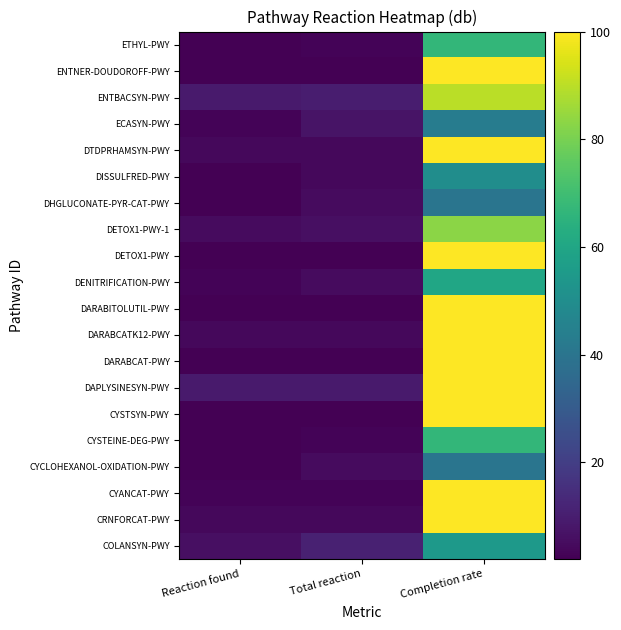

Reading left to right, extract all data points from this chart.

COLANSYN-PWY: Reaction found=6	Total reaction=11	Completion rate=55
CRNFORCAT-PWY: Reaction found=4	Total reaction=4	Completion rate=100
CYANCAT-PWY: Reaction found=3	Total reaction=3	Completion rate=100
CYCLOHEXANOL-OXIDATION-PWY: Reaction found=2	Total reaction=5	Completion rate=40
CYSTEINE-DEG-PWY: Reaction found=2	Total reaction=3	Completion rate=67
CYSTSYN-PWY: Reaction found=2	Total reaction=2	Completion rate=100
DAPLYSINESYN-PWY: Reaction found=9	Total reaction=9	Completion rate=100
DARABCAT-PWY: Reaction found=2	Total reaction=2	Completion rate=100
DARABCATK12-PWY: Reaction found=4	Total reaction=4	Completion rate=100
DARABITOLUTIL-PWY: Reaction found=2	Total reaction=2	Completion rate=100
DENITRIFICATION-PWY: Reaction found=3	Total reaction=5	Completion rate=60
DETOX1-PWY: Reaction found=2	Total reaction=2	Completion rate=100
DETOX1-PWY-1: Reaction found=5	Total reaction=6	Completion rate=83
DHGLUCONATE-PYR-CAT-PWY: Reaction found=2	Total reaction=5	Completion rate=40
DISSULFRED-PWY: Reaction found=2	Total reaction=4	Completion rate=50
DTDPRHAMSYN-PWY: Reaction found=4	Total reaction=4	Completion rate=100
ECASYN-PWY: Reaction found=3	Total reaction=7	Completion rate=43
ENTBACSYN-PWY: Reaction found=9	Total reaction=10	Completion rate=90
ENTNER-DOUDOROFF-PWY: Reaction found=2	Total reaction=2	Completion rate=100
ETHYL-PWY: Reaction found=2	Total reaction=3	Completion rate=67